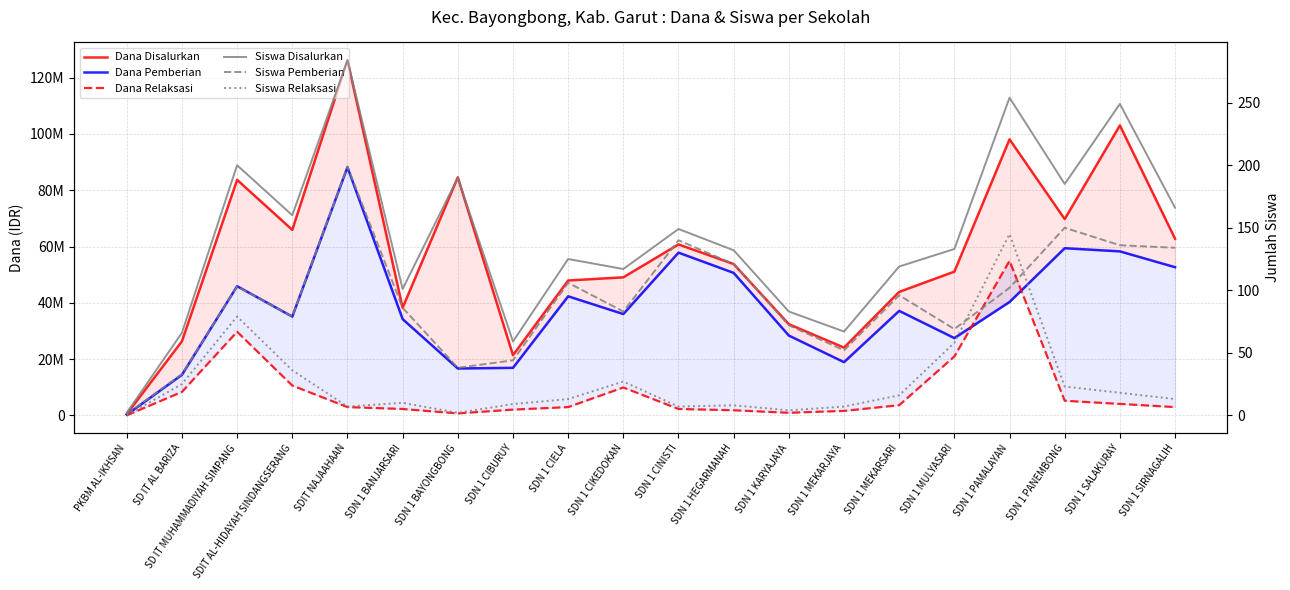

What is the label of the 12th point from the left?

SDN 1 HEGARMANAH